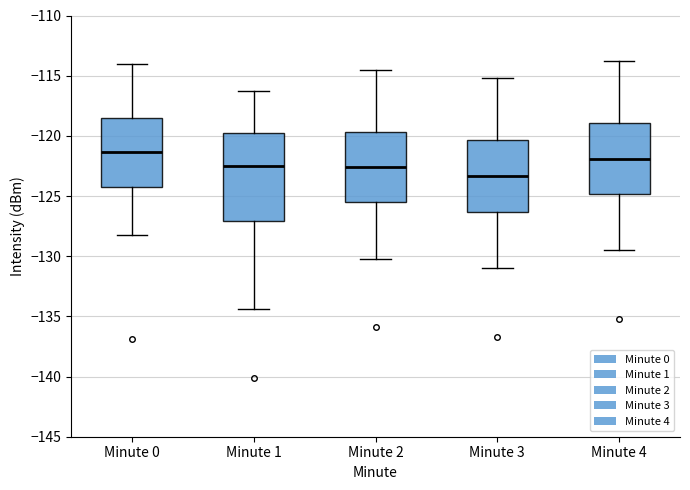

Comparing the boxes themselves (not the whiskers), which one is the tallest?

Minute 1